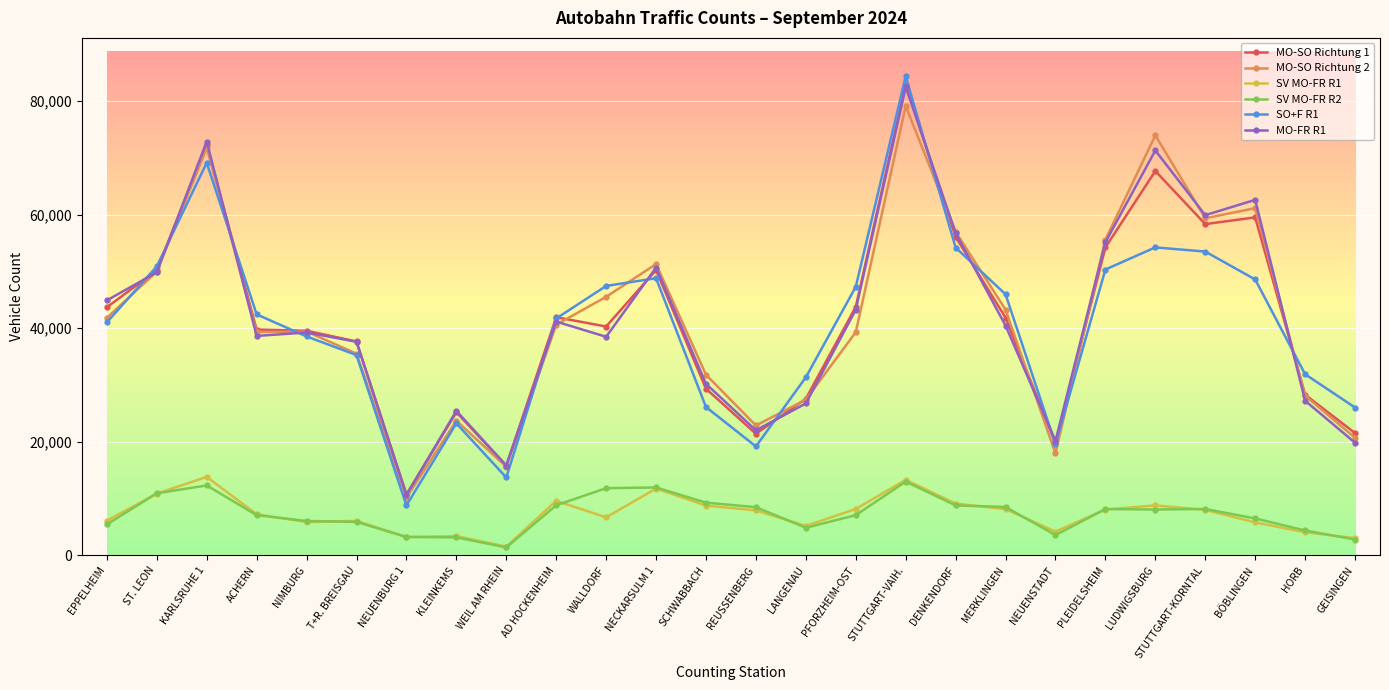

The value of MO-SO Richtung 2 at T+R. BREISGAU is 35530. True or false?

True